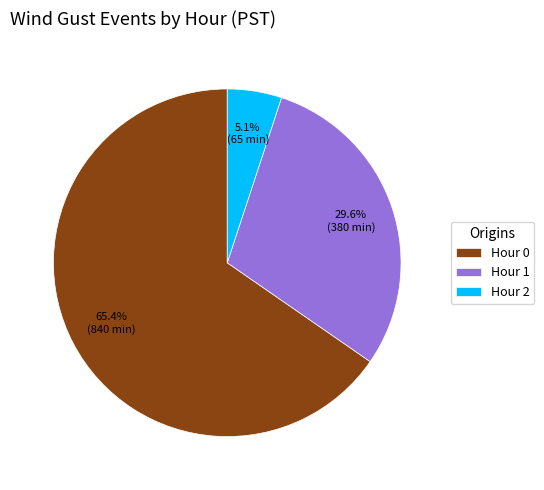

What is the ratio of the value at Hour 0 to the value at Hour 1?

2.2